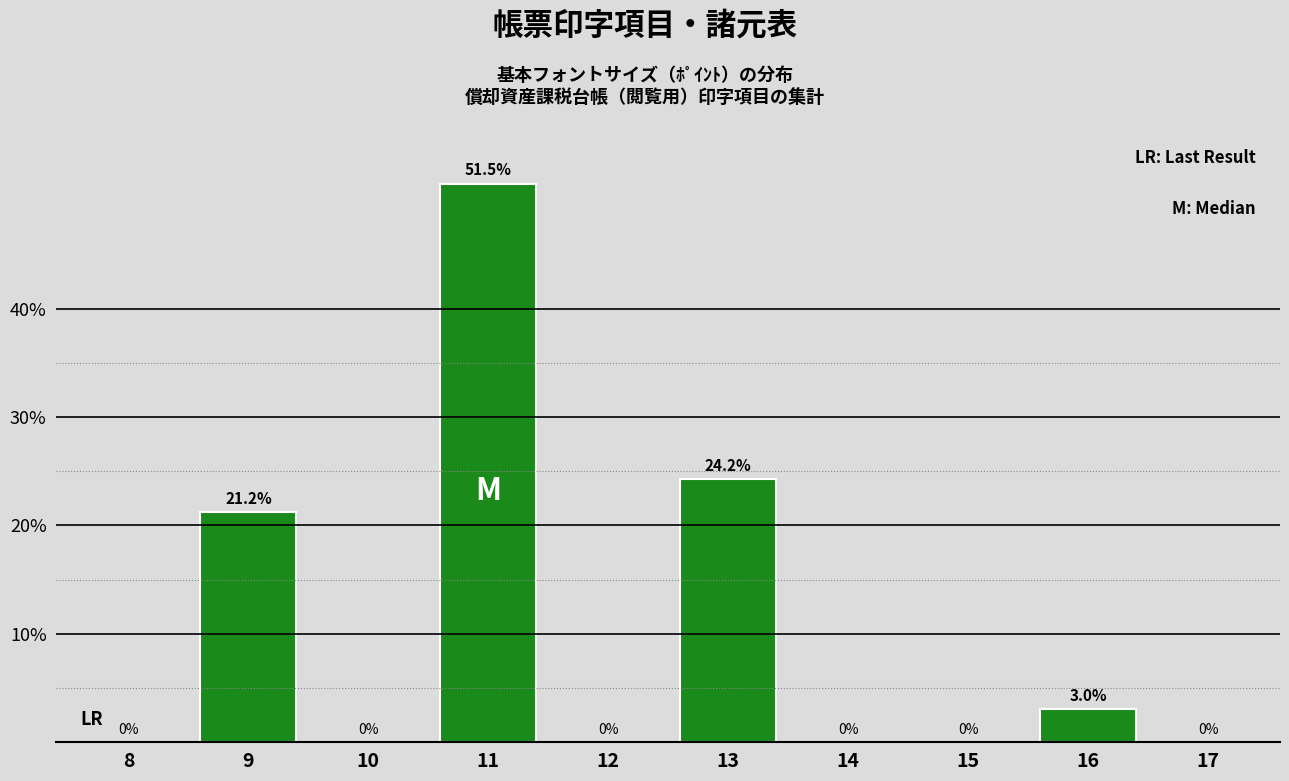

Reading left to right, transcribe all the data shown in this chart.

8=0.0	9=21.2	10=0.0	11=51.5	12=0.0	13=24.2	14=0.0	15=0.0	16=3.0	17=0.0